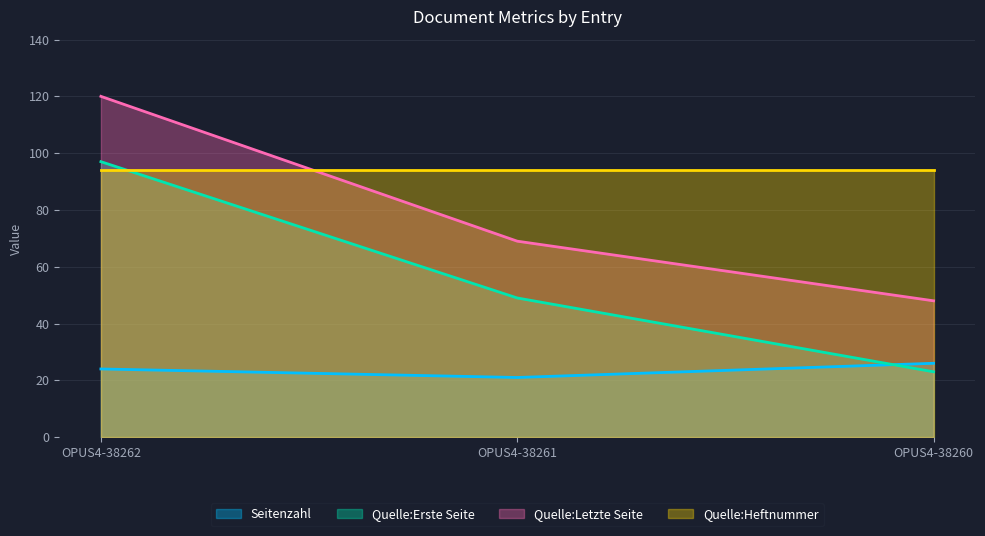

At how many categories does at least one series exceed 50?

3